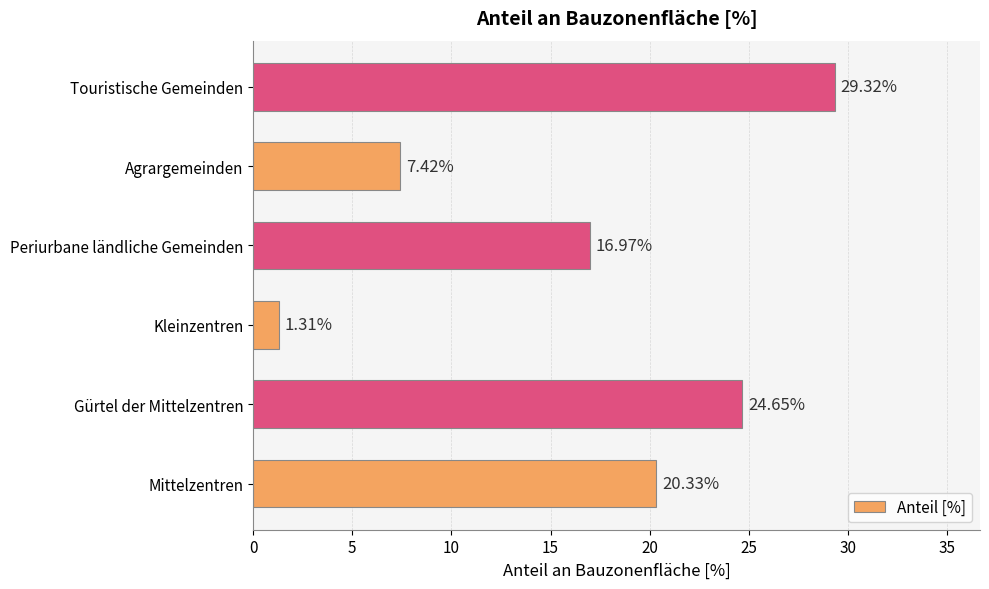

Where is the data nearest to the value 15?

Periurbane ländliche Gemeinden